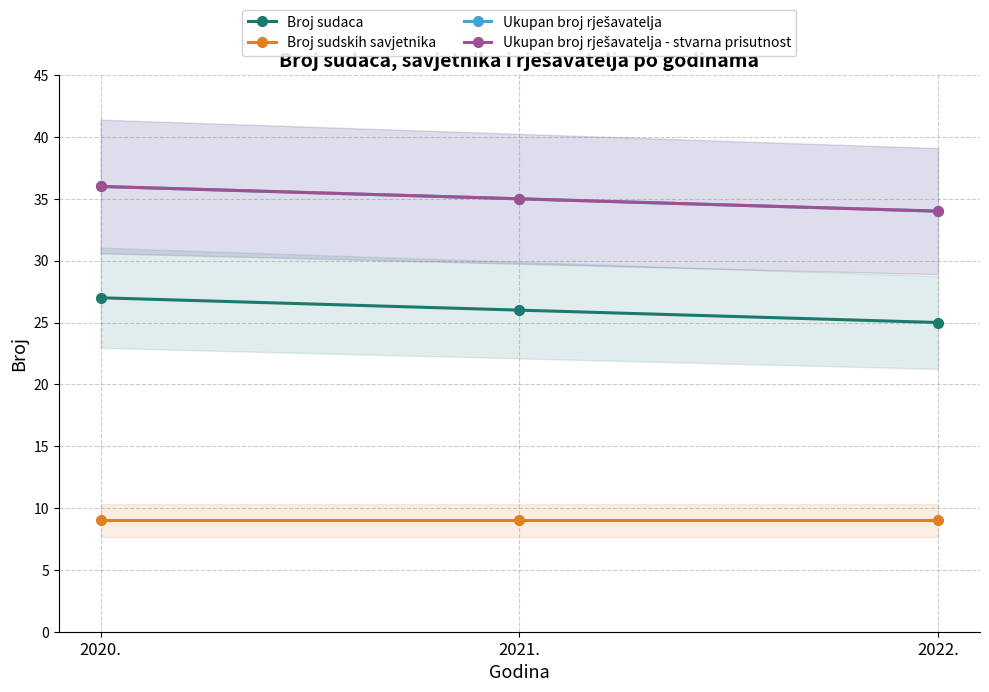

Rank the series by their maximum value, from highest to lowest.

Ukupan broj rješavatelja, Ukupan broj rješavatelja - stvarna prisutnost, Broj sudaca, Broj sudskih savjetnika